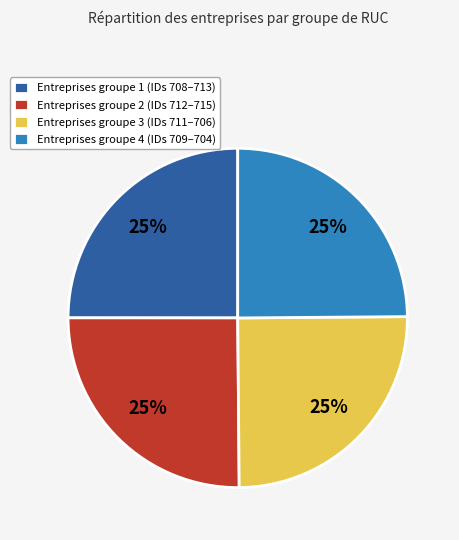

To the nearest percent, what portion does Entreprises groupe 2 (IDs 712–715) represent?

25%